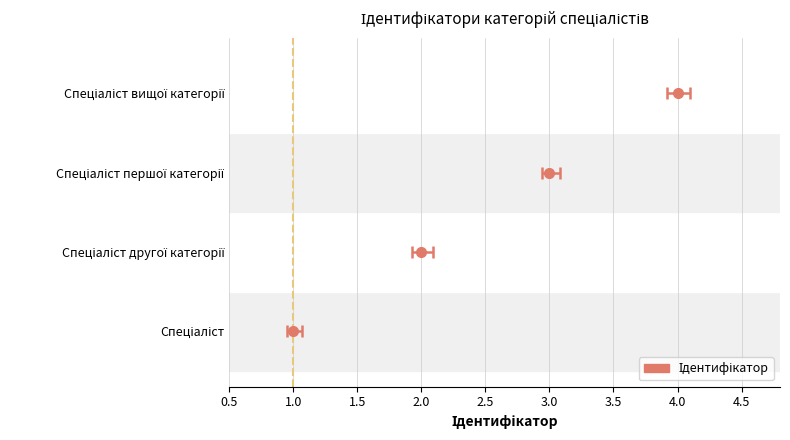

Reading right to left, what are all the values shown in this chart?

4	3	2	1